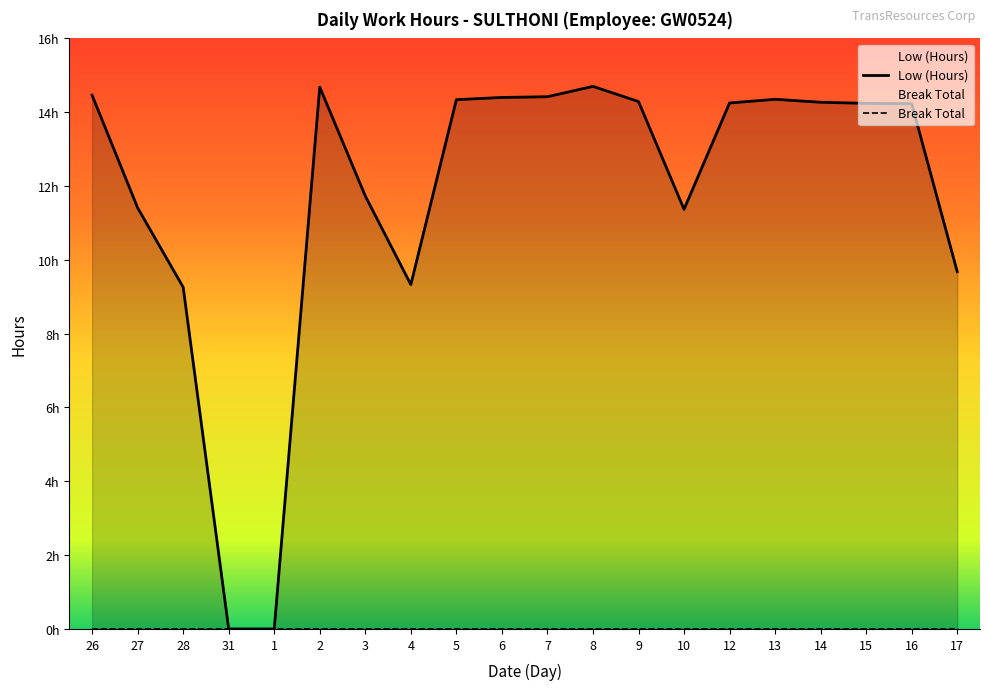

At which category does the data reach its first local peak?

2